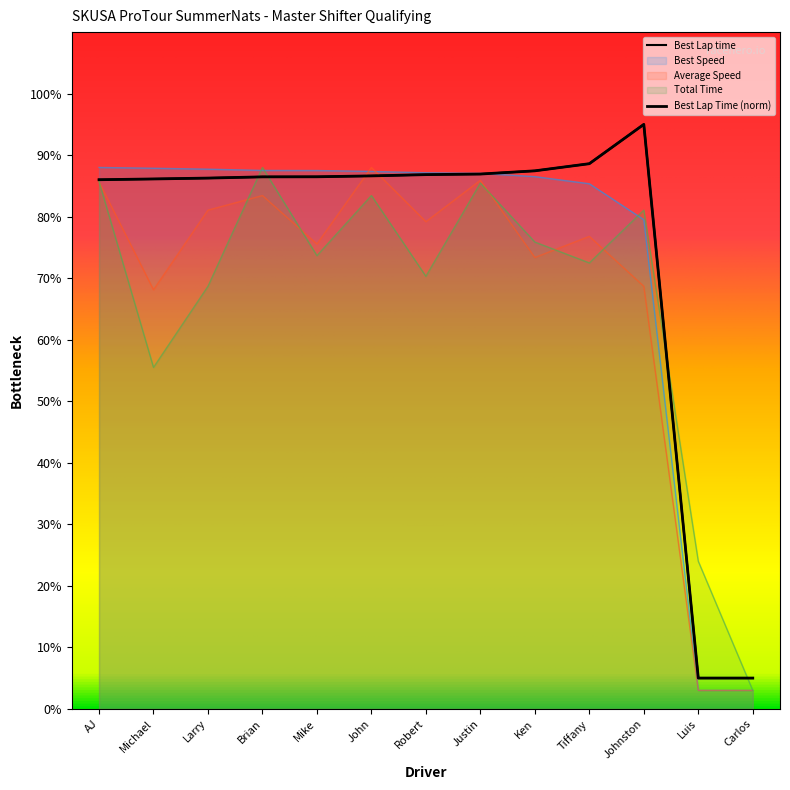

How many data points does each series have?

13